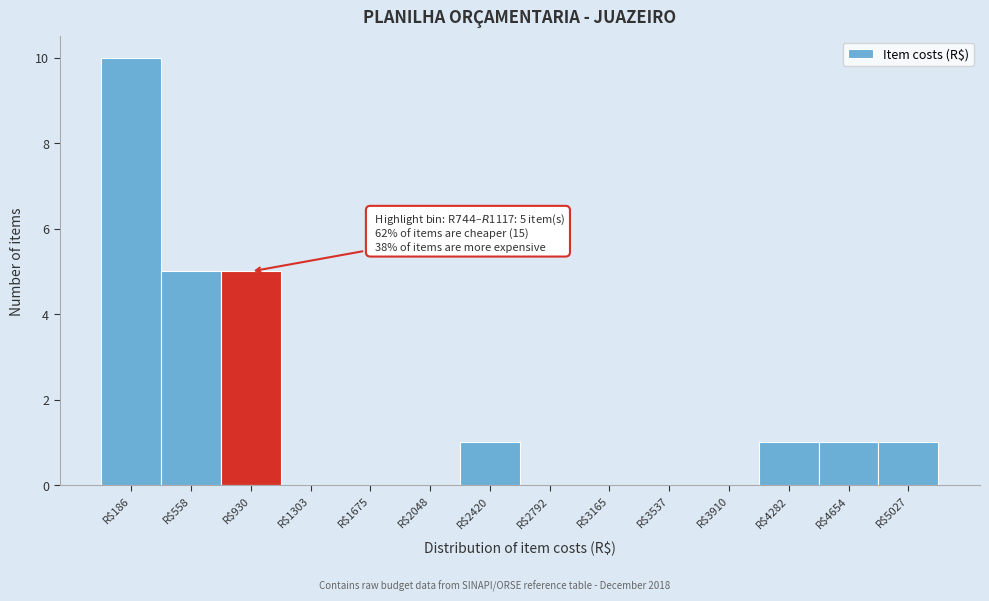

Over which range of the x-axis is the bar tallest?

0 to 350